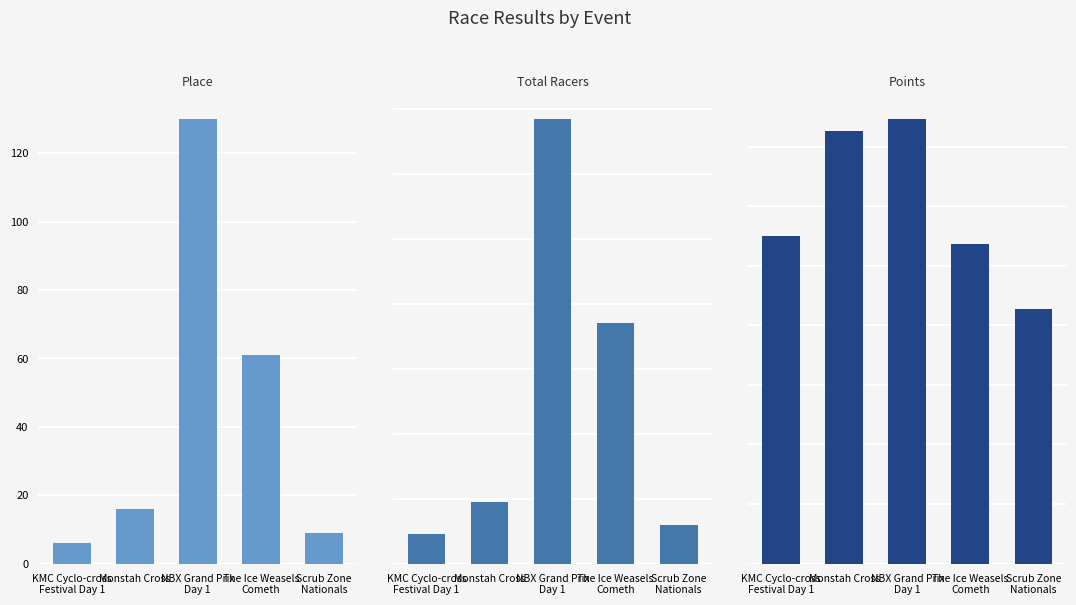

List the labels in order of Place value, smallest first.

KMC Cyclo-cross
Festival Day 1, Scrub Zone
Nationals, Monstah Cross, The Ice Weasels
Cometh, NBX Grand Prix
Day 1